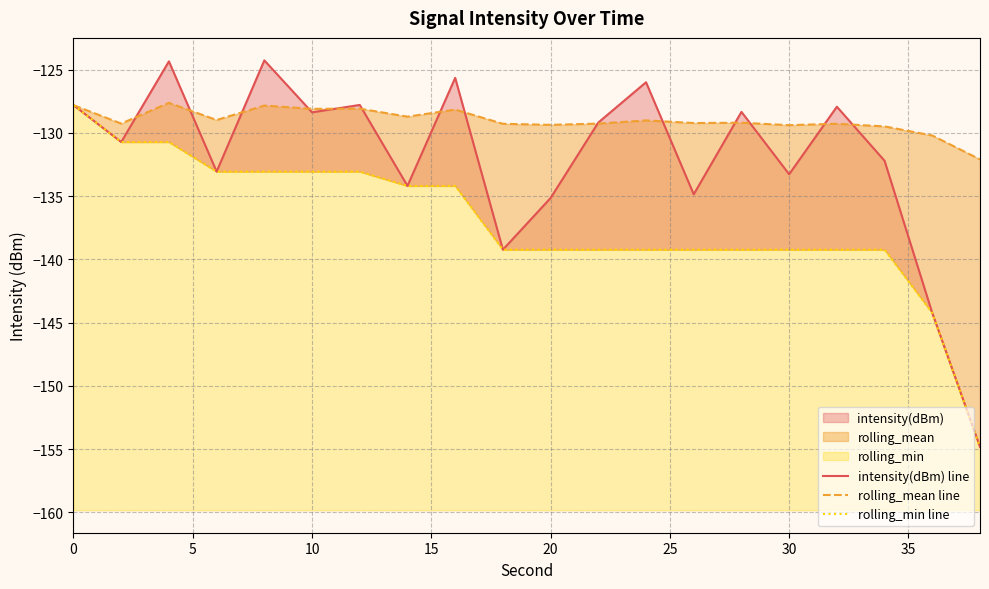

How many categories are shown in the chart?

20